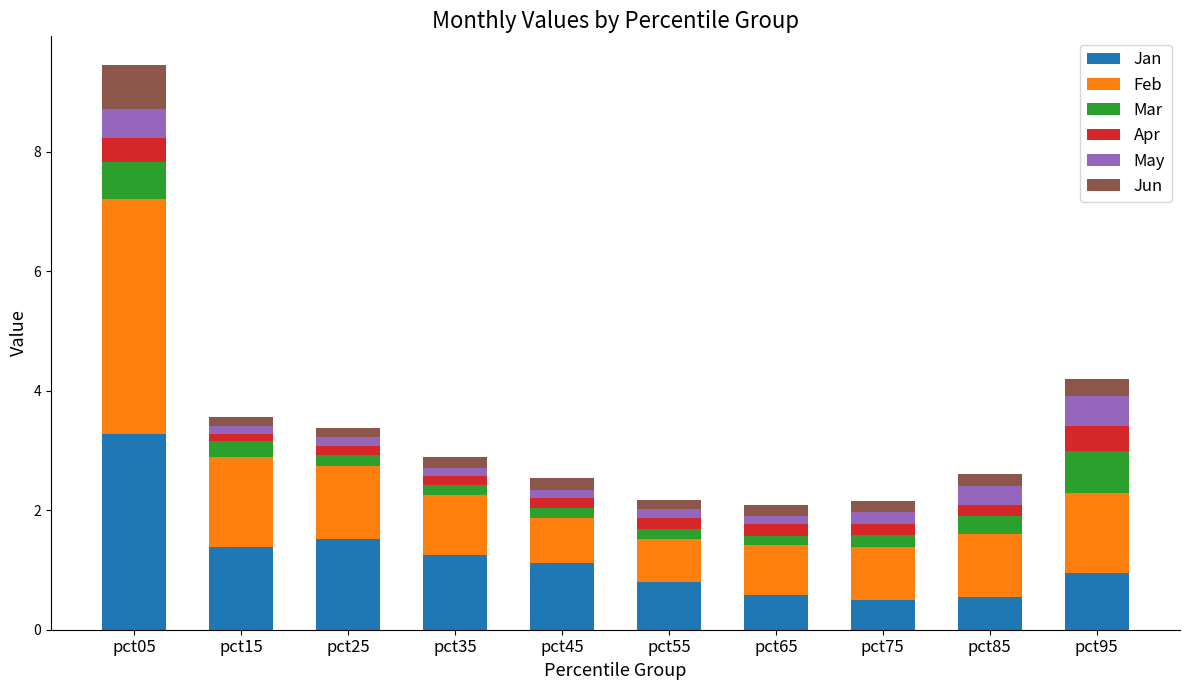

What is the lowest value of the Jan series?

0.5